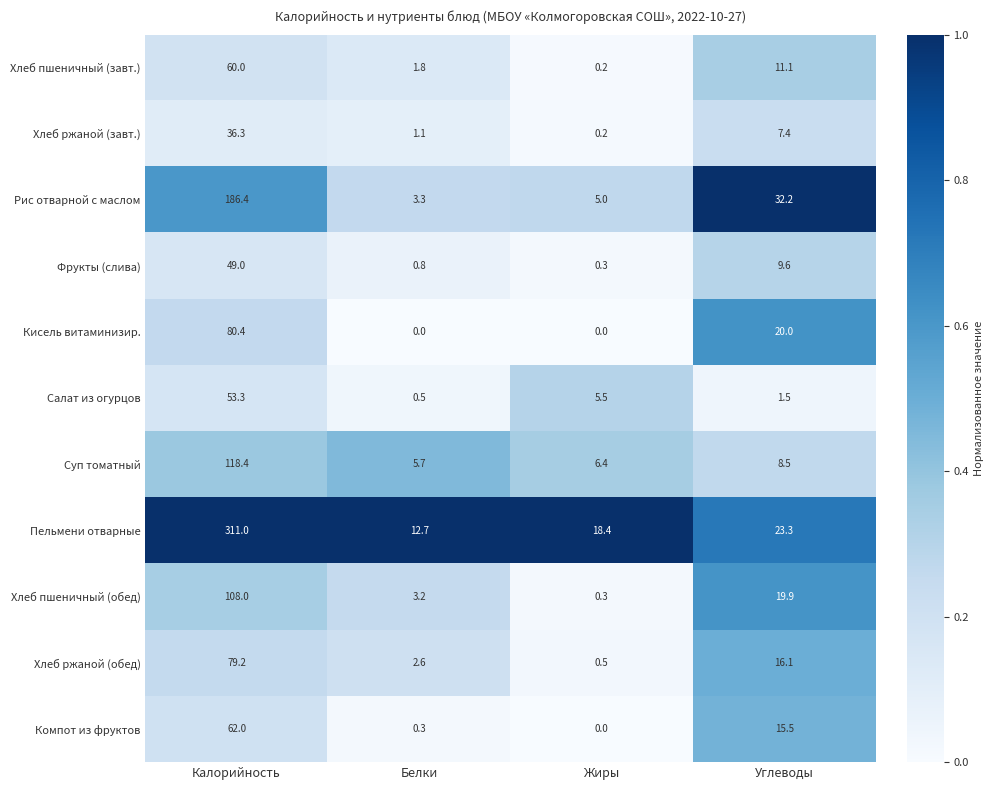

What is the maximum value shown in the chart?

311.0